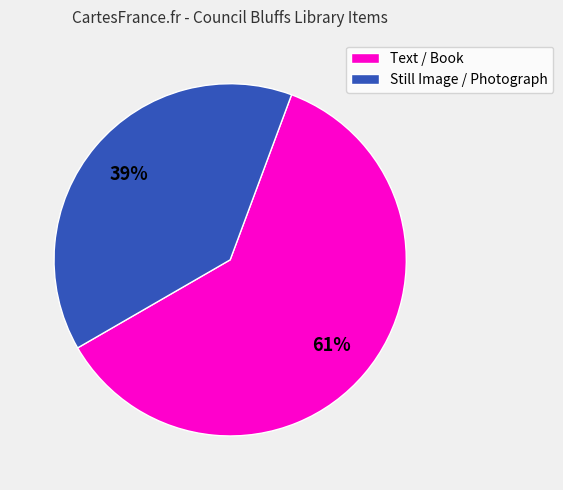

How many slices are in this pie chart?

2